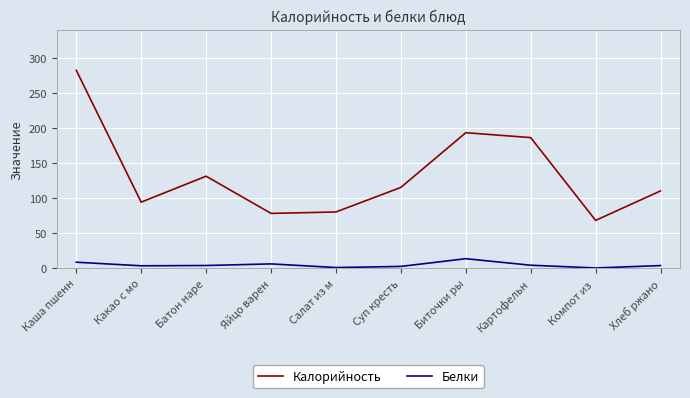

What position from the right is Каша пшенн?

10